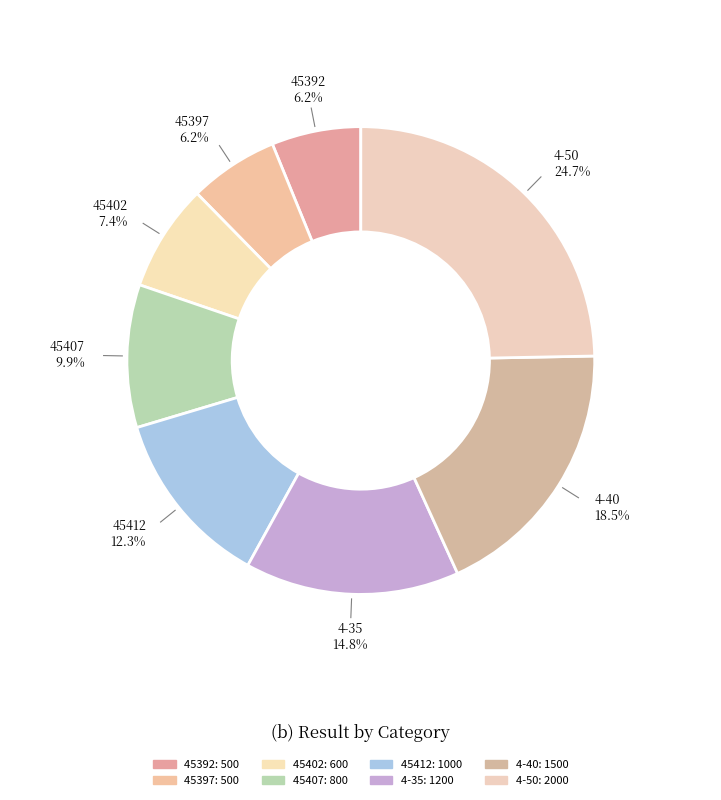

How many segments does this pie chart have?

8